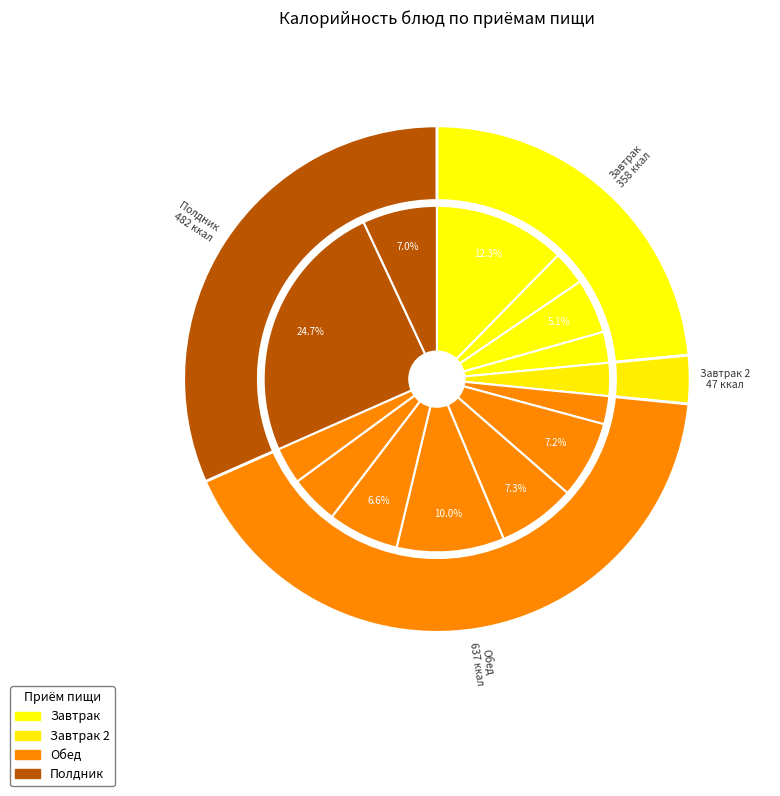

Is Тефтели рыбные the majority of the pie?

No